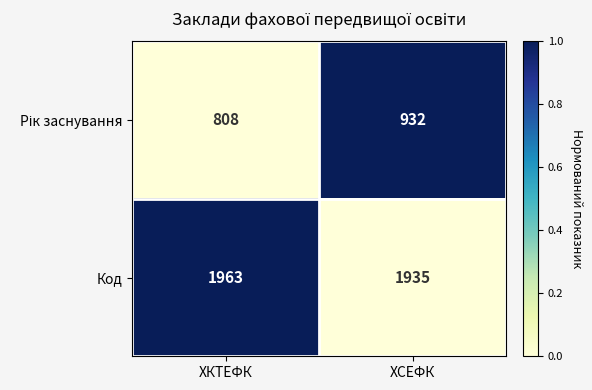

What is the spread (max minus min) of values at ХСЕФК?

1003